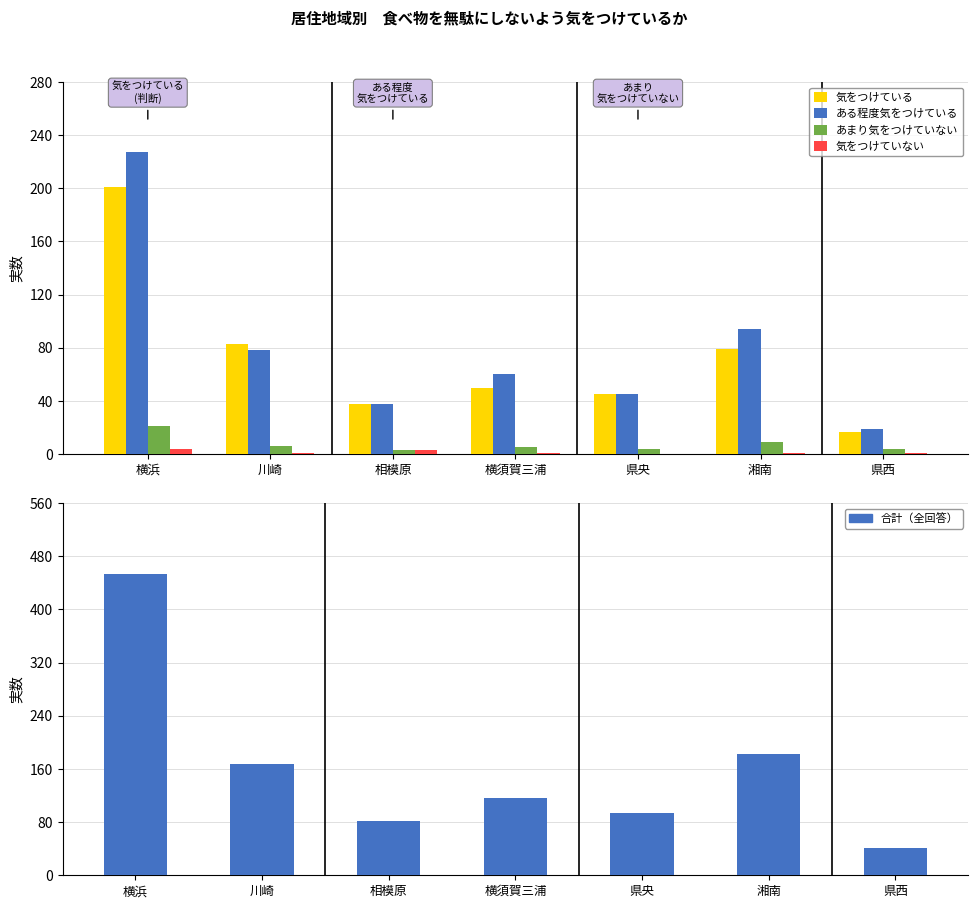

List the labels in order of 気をつけている value, smallest first.

県西, 相模原, 県央, 横須賀三浦, 湘南, 川崎, 横浜